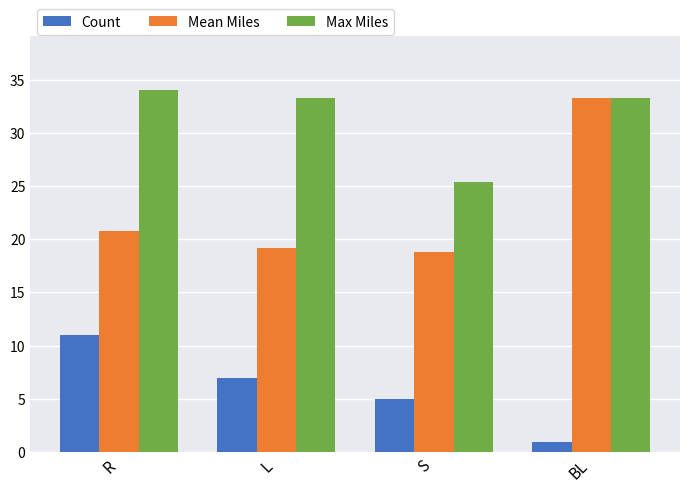

What is the label of the 3rd bar from the right?

L